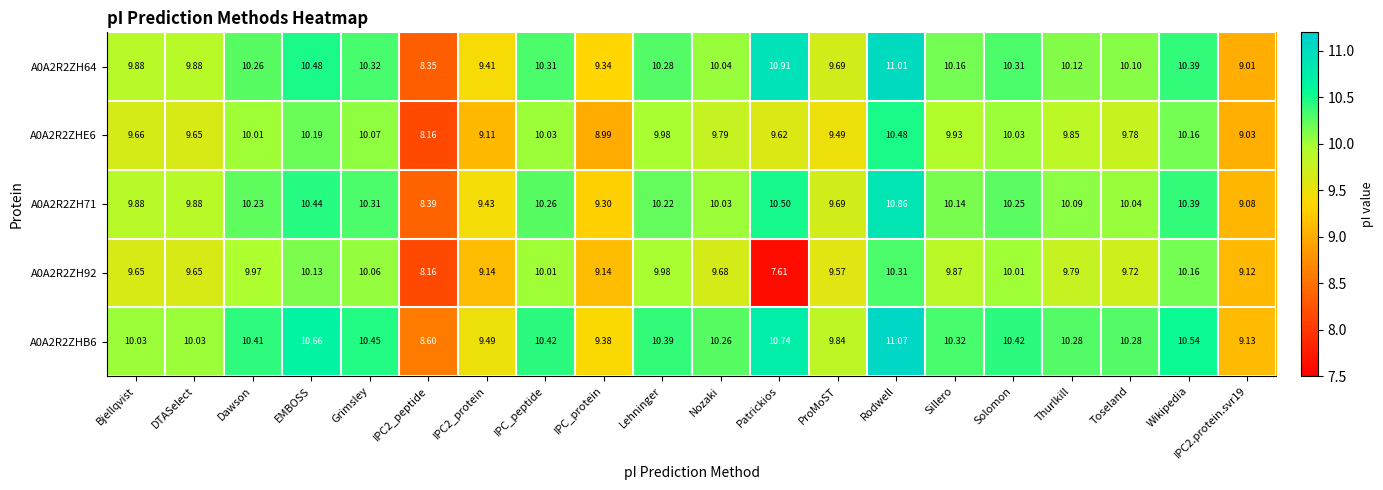

At which label does A0A2R2ZH71 first exceed 10?

Dawson